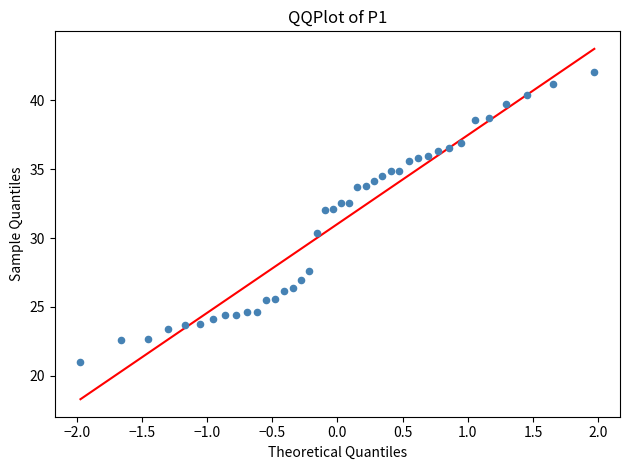

What Y value in the scatter plot is closest to 31?

30.4